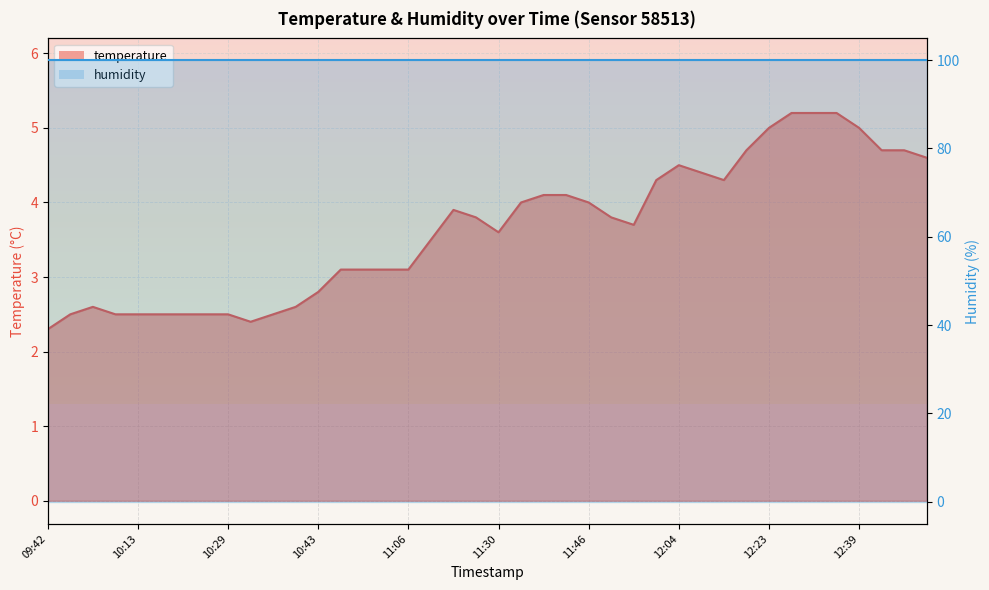

Is it true that humidity_line equals 38.9 at 34?

False